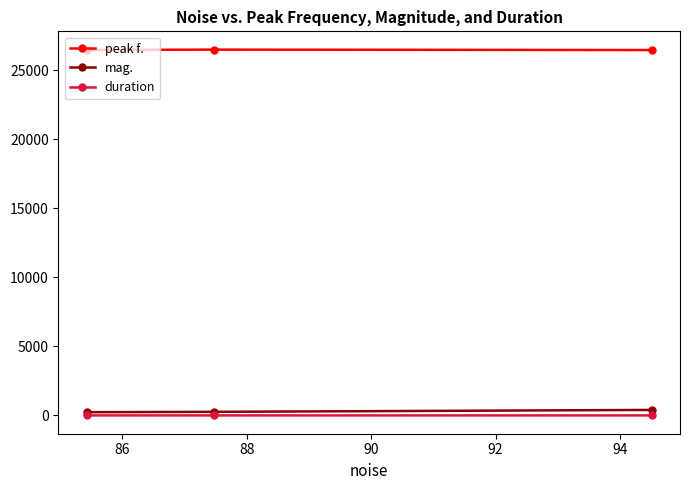

Which series has the largest total across all categories?

peak f.